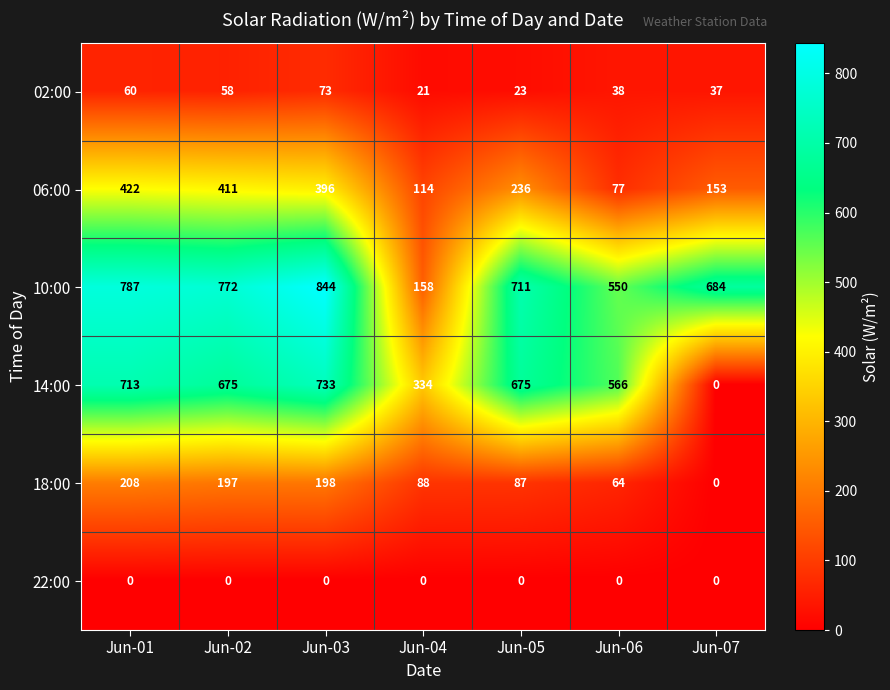

At which label does 06:00 reach its peak?

Jun-01